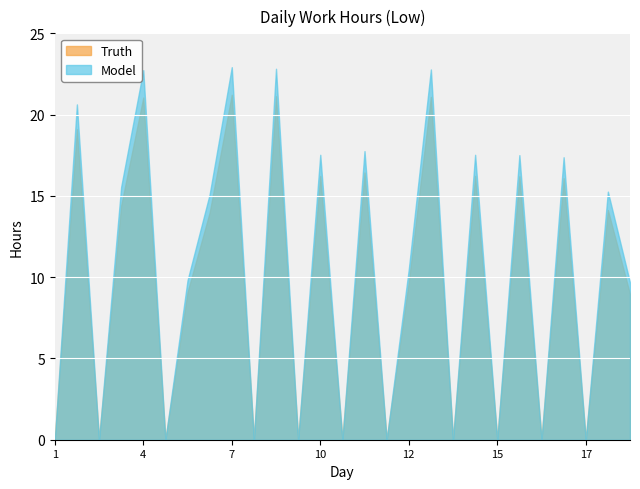

How many lines are shown in the chart?

2